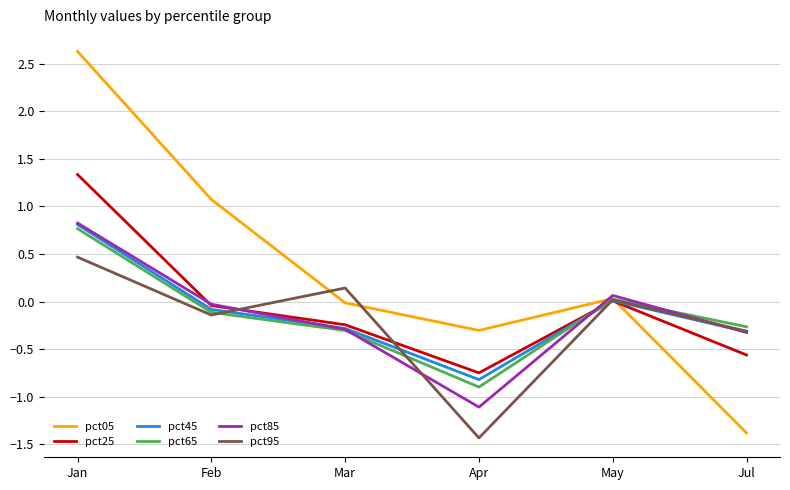

Is the value of pct65 at Jan greater than the value of pct45 at Jan?

No